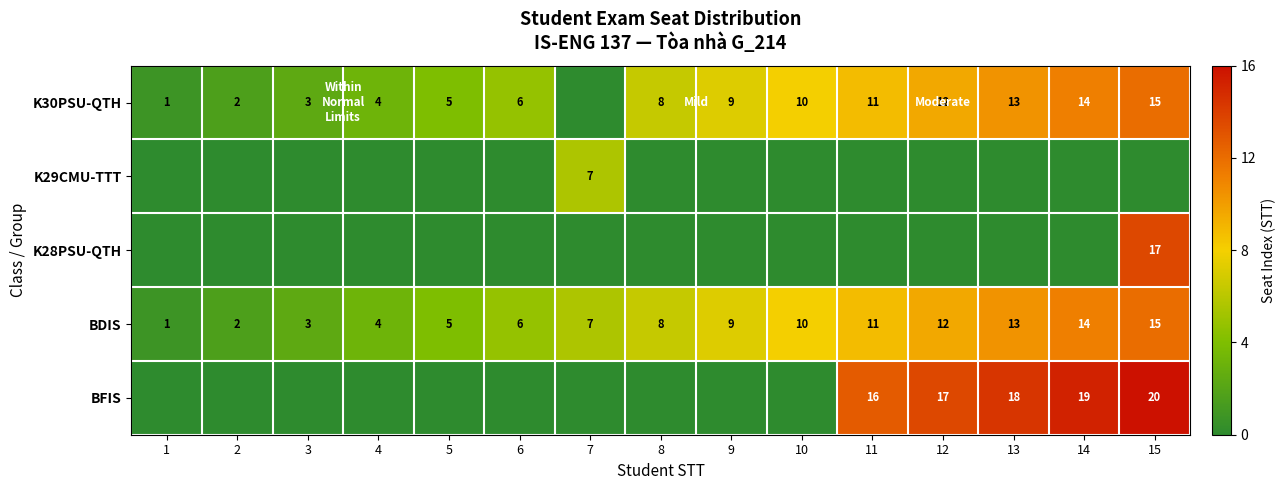

True or false: K30PSU-QTH has a value of 4 at 2.

False